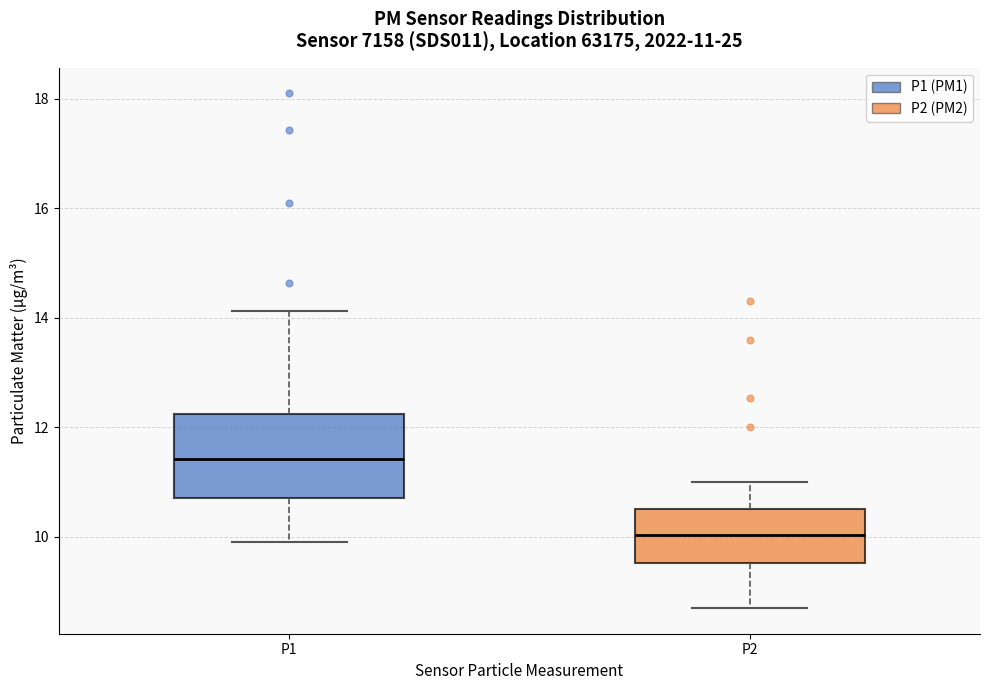

Which box's median line is the lowest?

P2